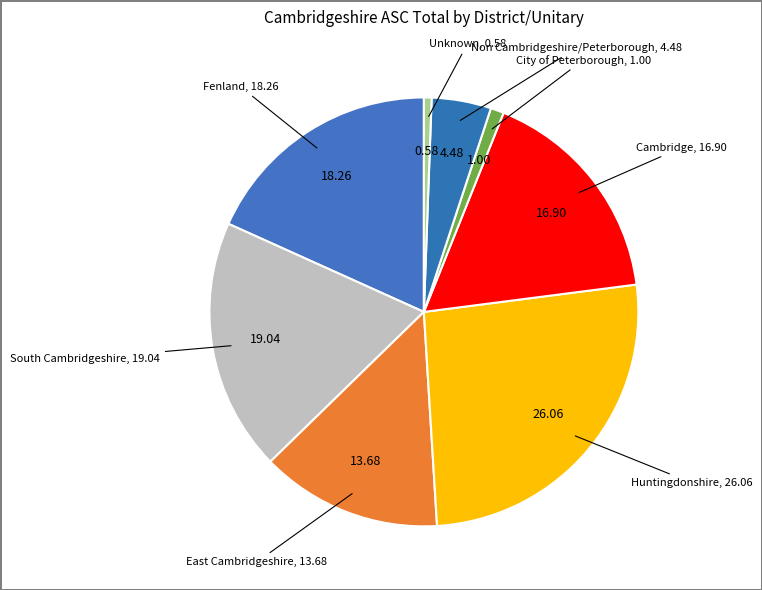

How many segments does this pie chart have?

8